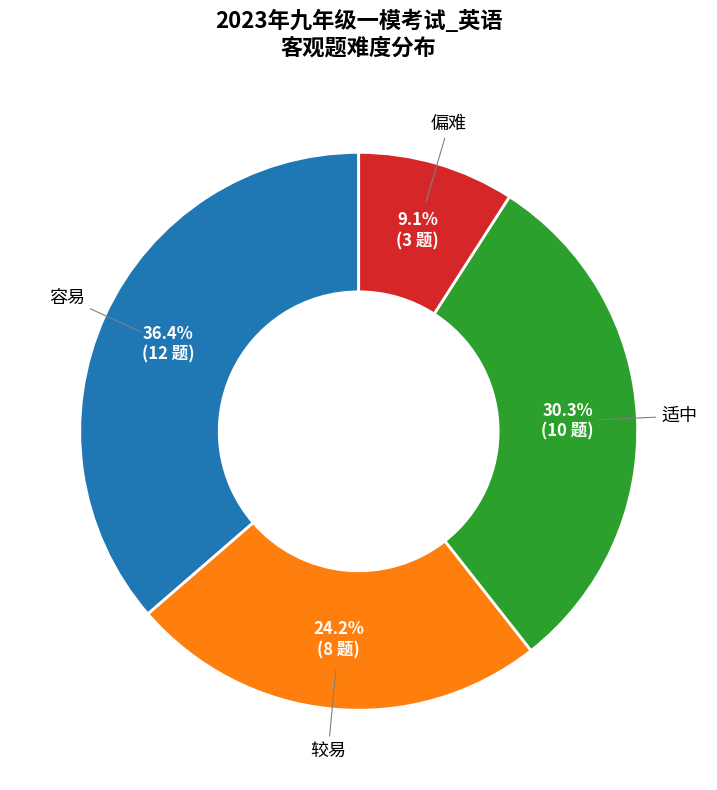

What is the ratio of the value at 偏难 to the value at 较易?

0.4